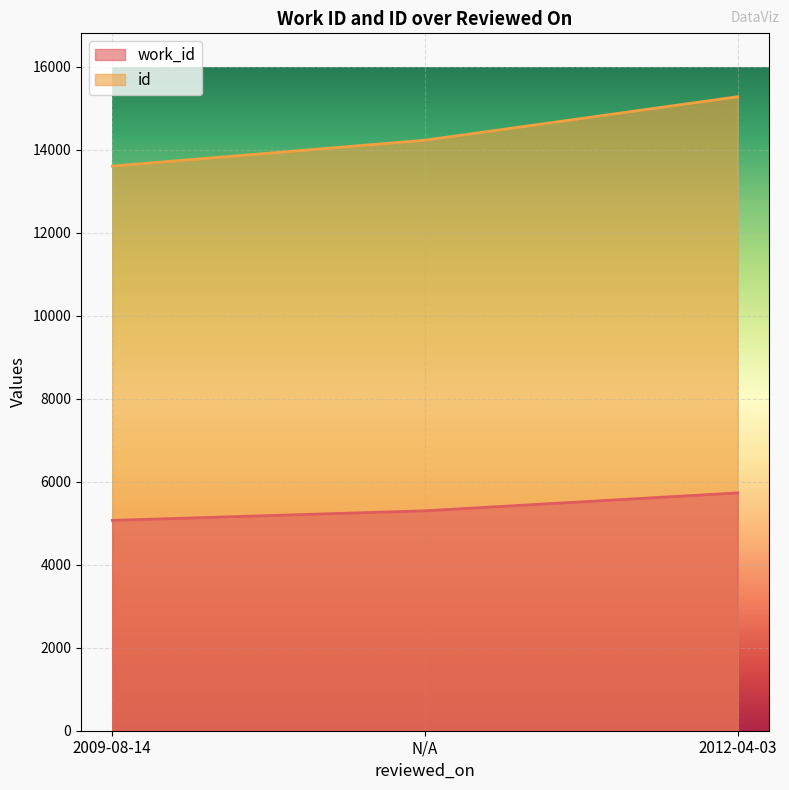

True or false: id has a value of 13609 at 2009-08-14.

True